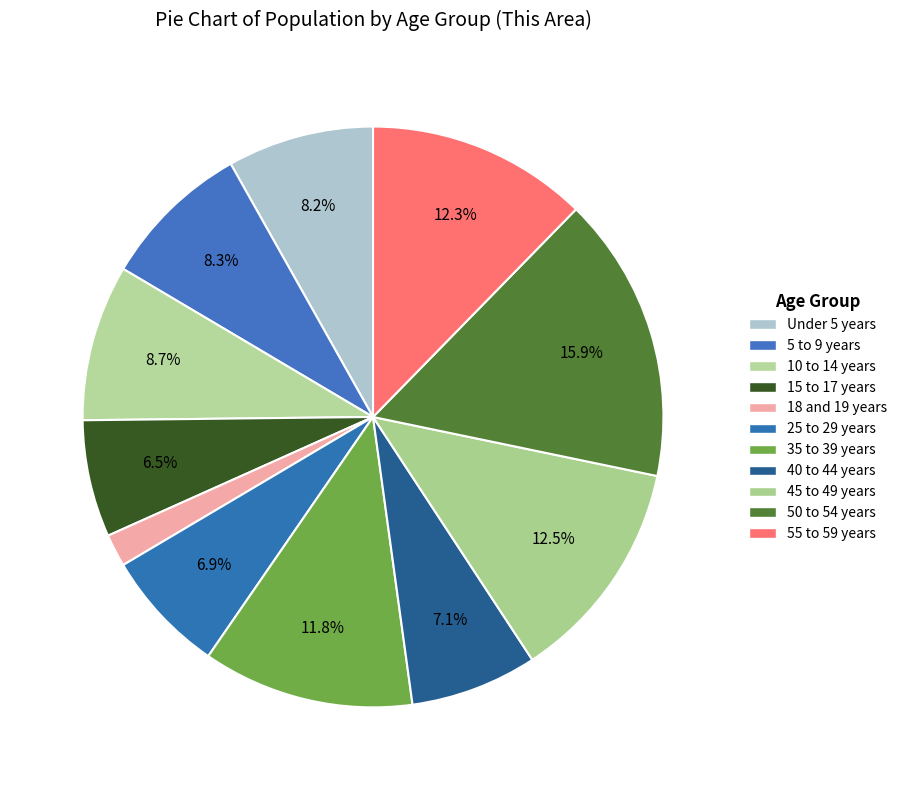

Is 40 to 44 years the majority of the pie?

No